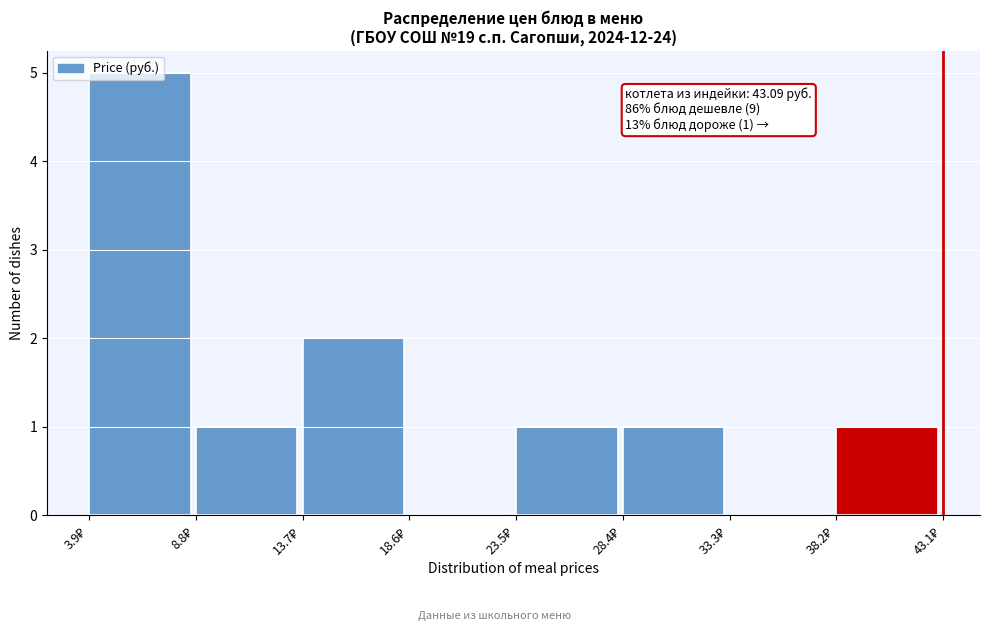

Over which range of the x-axis is the bar tallest?

4.0 to 9.0